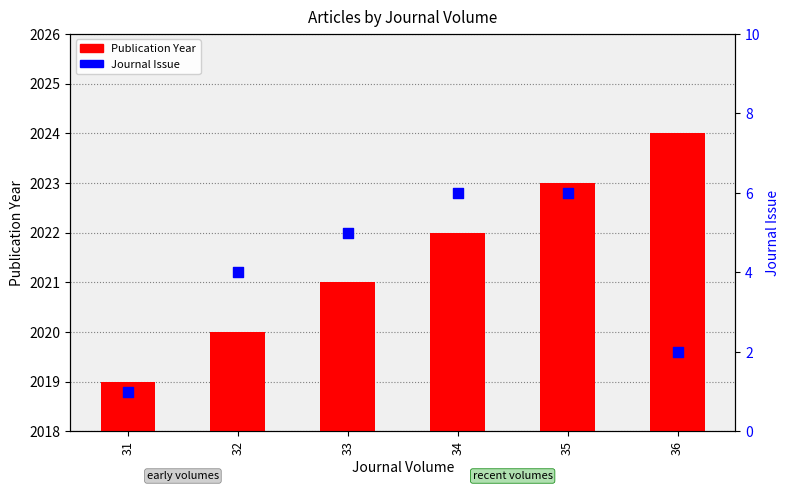

At which category is the sum across all series the highest?

35